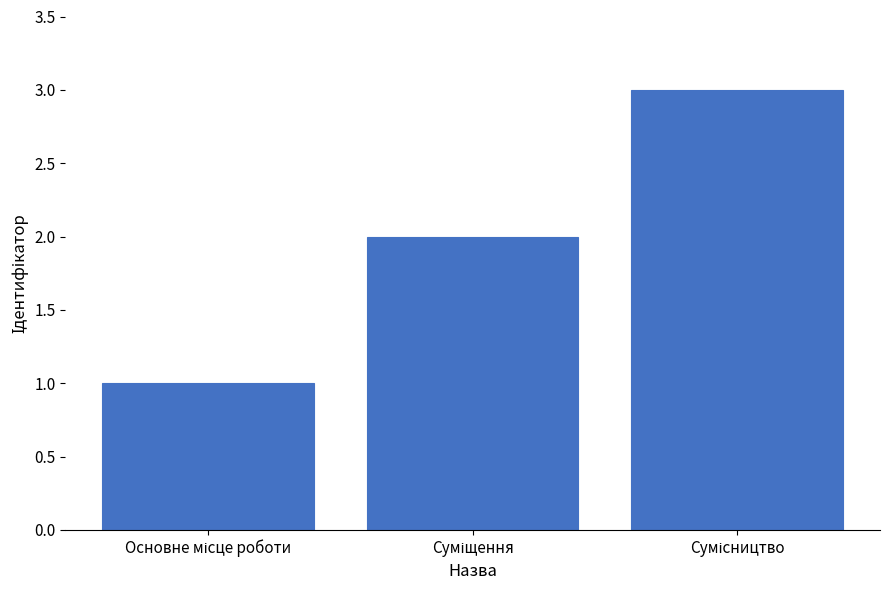

What is the minimum value shown in the chart?

1